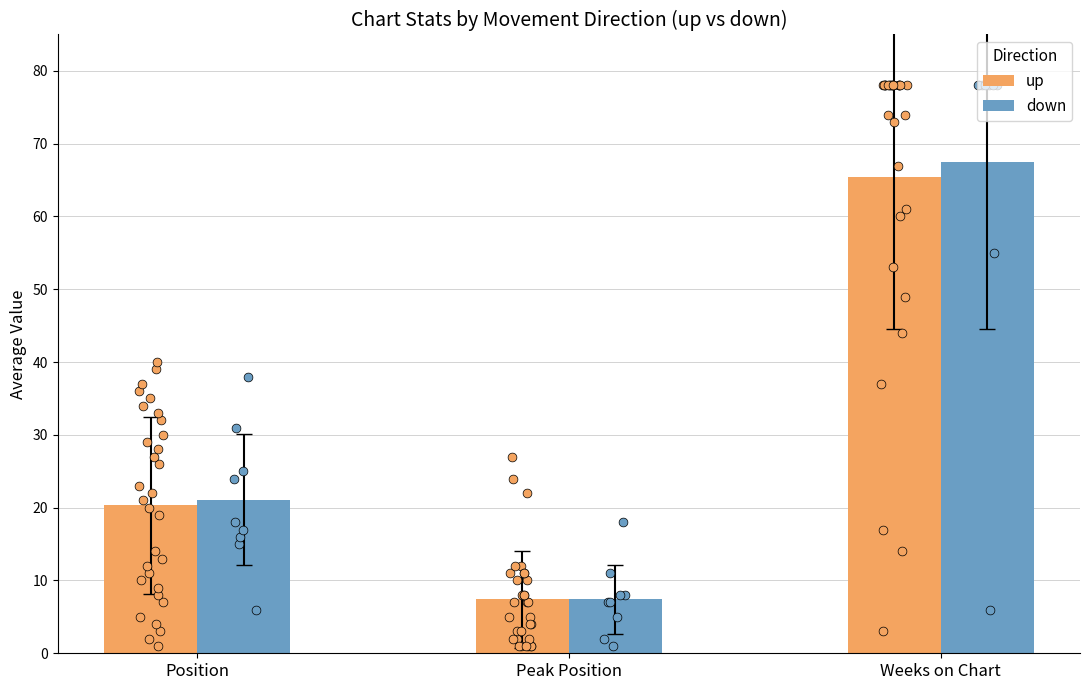

At which category is the sum across all series the highest?

Weeks on Chart